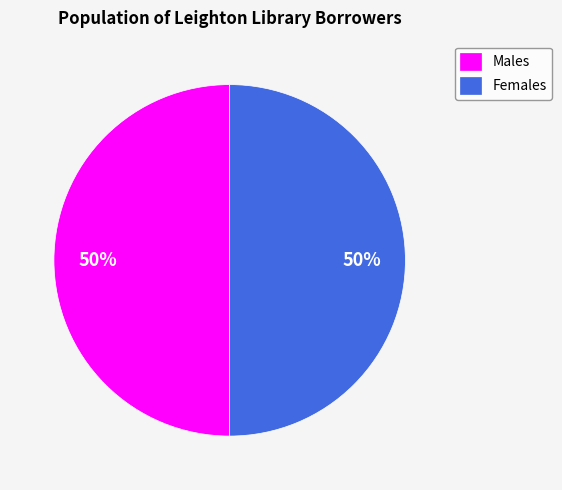

To the nearest percent, what is the average slice percentage?

50%